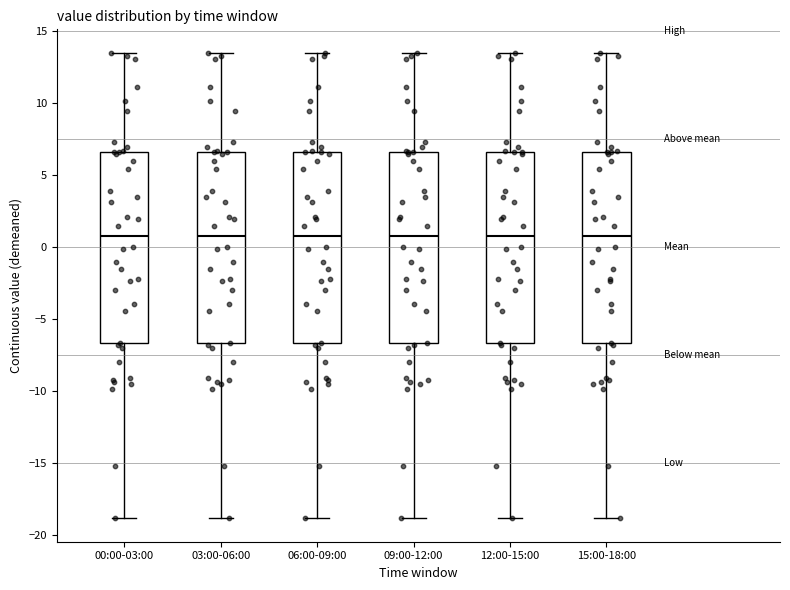

Reading left to right, read every box against the y-axis: the position of its median line, the range the box covers, and the ends of its whiskers. The values are not printed on the chart, so give them approximately, as read against the axis.

00:00-03:00: median 1.0, box -6.5 to 6.5, whiskers -19.0 to 13.5
03:00-06:00: median 1.0, box -6.5 to 6.5, whiskers -19.0 to 13.5
06:00-09:00: median 1.0, box -6.5 to 6.5, whiskers -19.0 to 13.5
09:00-12:00: median 1.0, box -6.5 to 6.5, whiskers -19.0 to 13.5
12:00-15:00: median 1.0, box -6.5 to 6.5, whiskers -19.0 to 13.5
15:00-18:00: median 1.0, box -6.5 to 6.5, whiskers -19.0 to 13.5